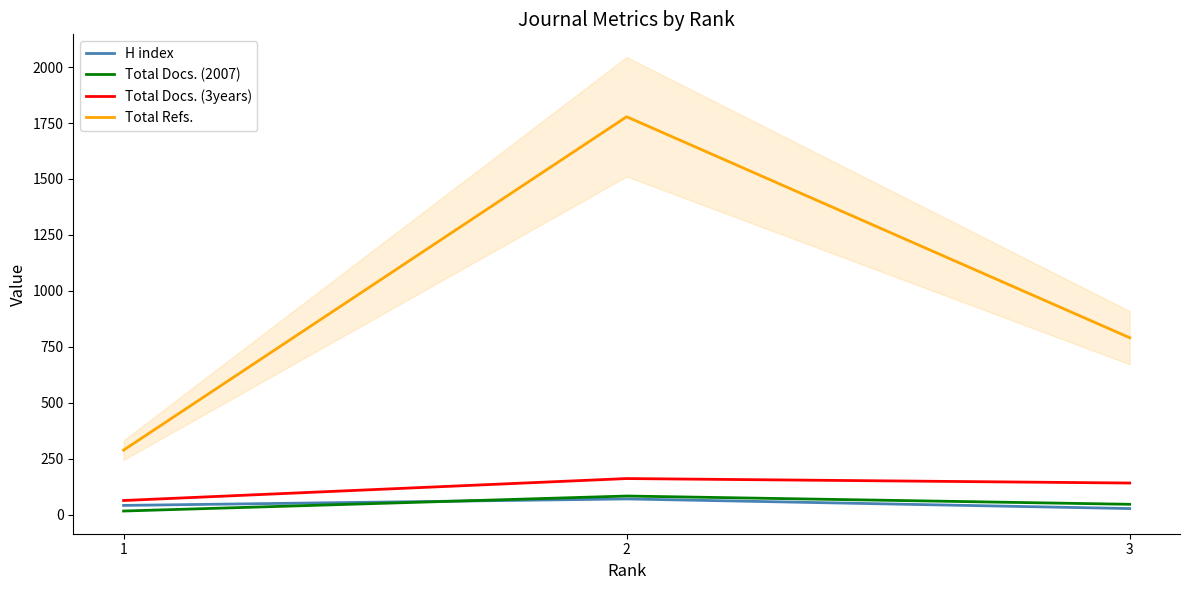

Which series has the largest total across all categories?

Total Refs.